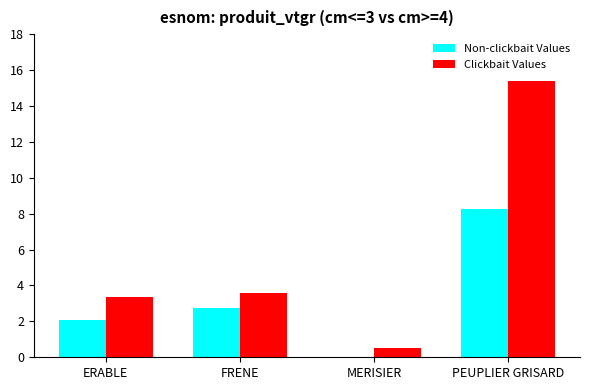

True or false: Non-clickbait Values has a value of 2.1 at PEUPLIER GRISARD.

False